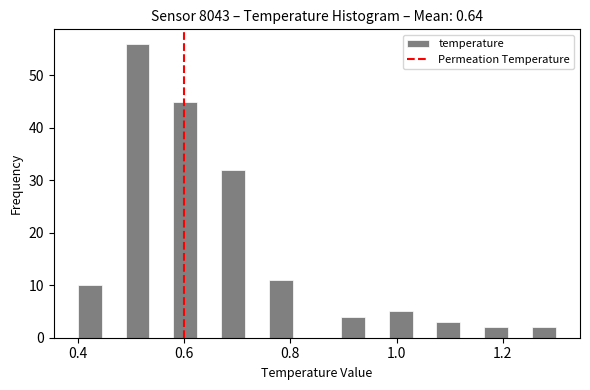

Around what value on the x-axis is the tallest bar? Give the approximate position of its centre, as read against the axis.

0.52